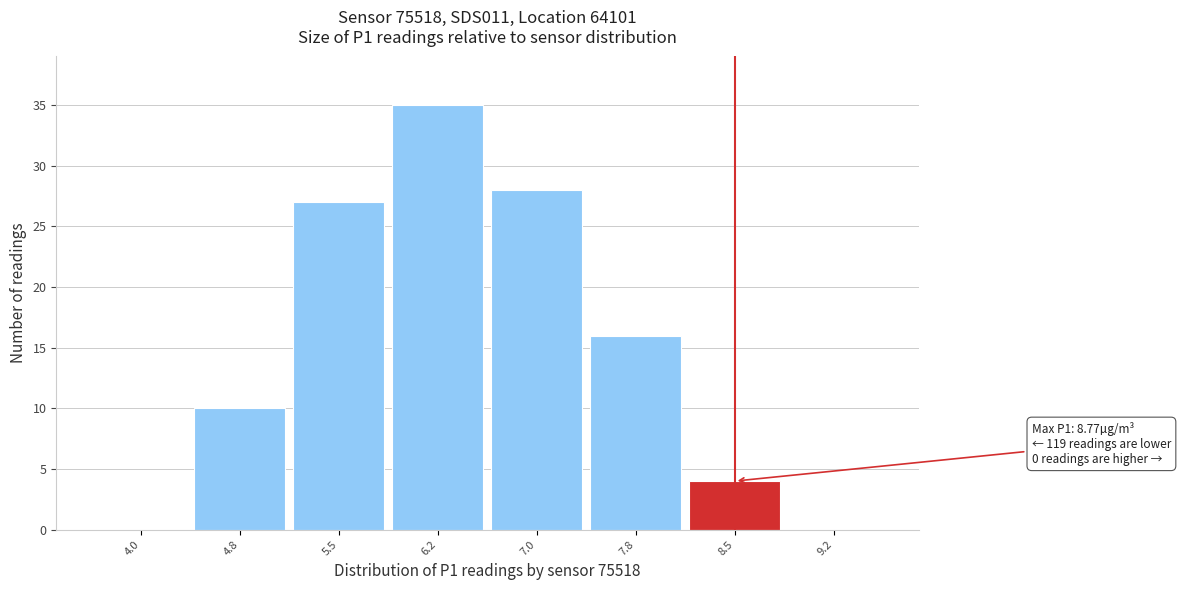

Reading left to right, what are all the values shown in this chart?

4.0=0	4.8=10	5.5=27	6.2=35	7.0=28	7.8=16	8.5=4	9.2=0